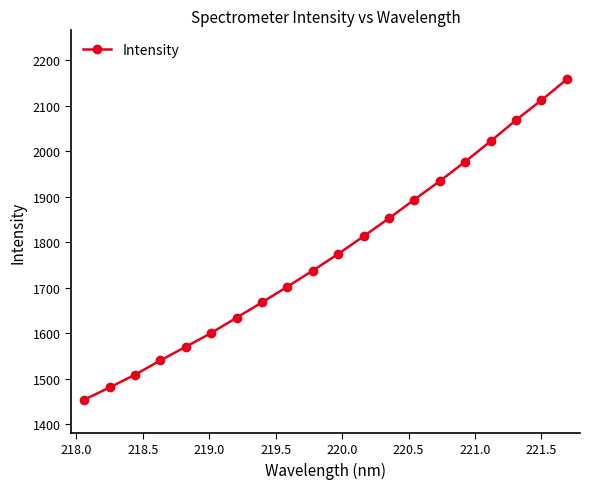

True or false: the data has more than 2 interior local peaks.

False